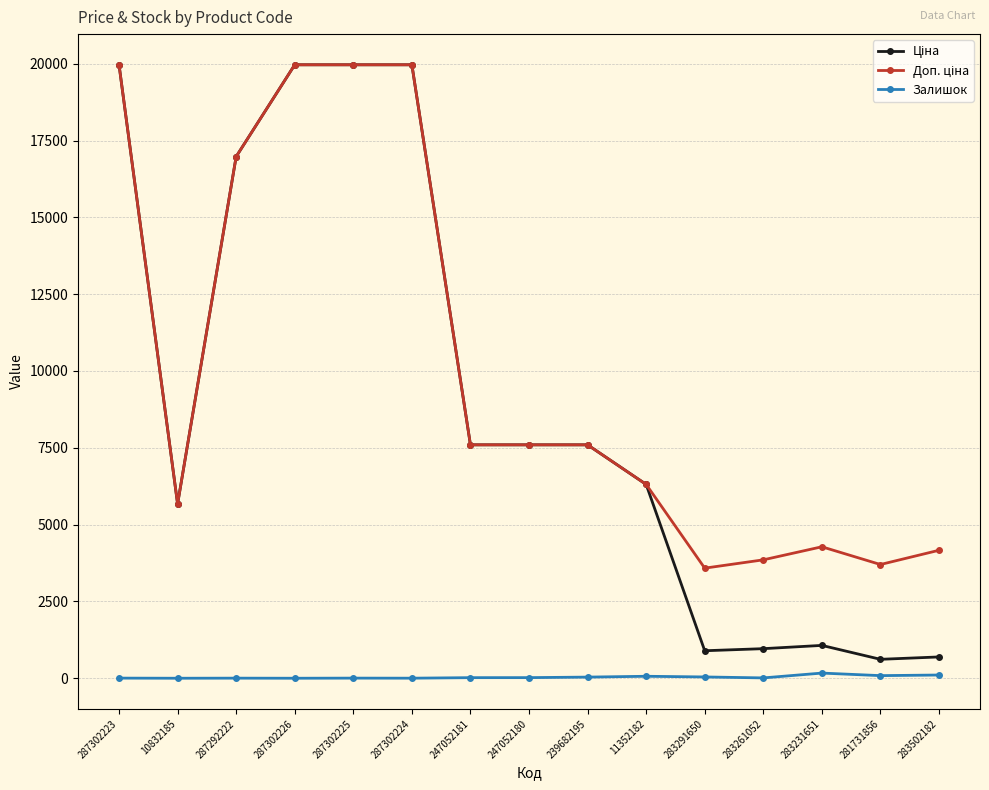

Does the chart have visible grid lines?

Yes